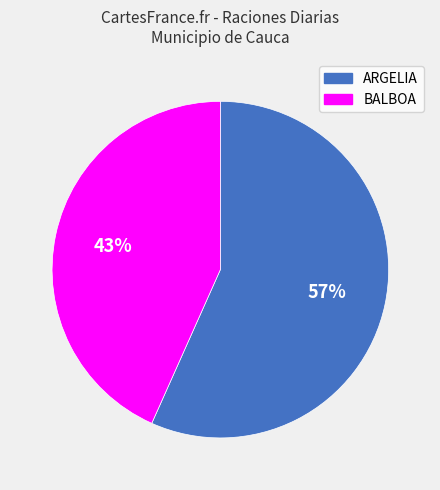

True or false: ARGELIA accounts for 57% of the total.

True